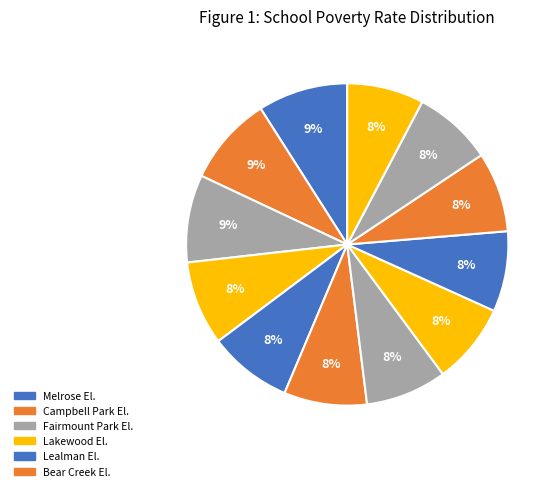

Count the number of slices in the pie.

12